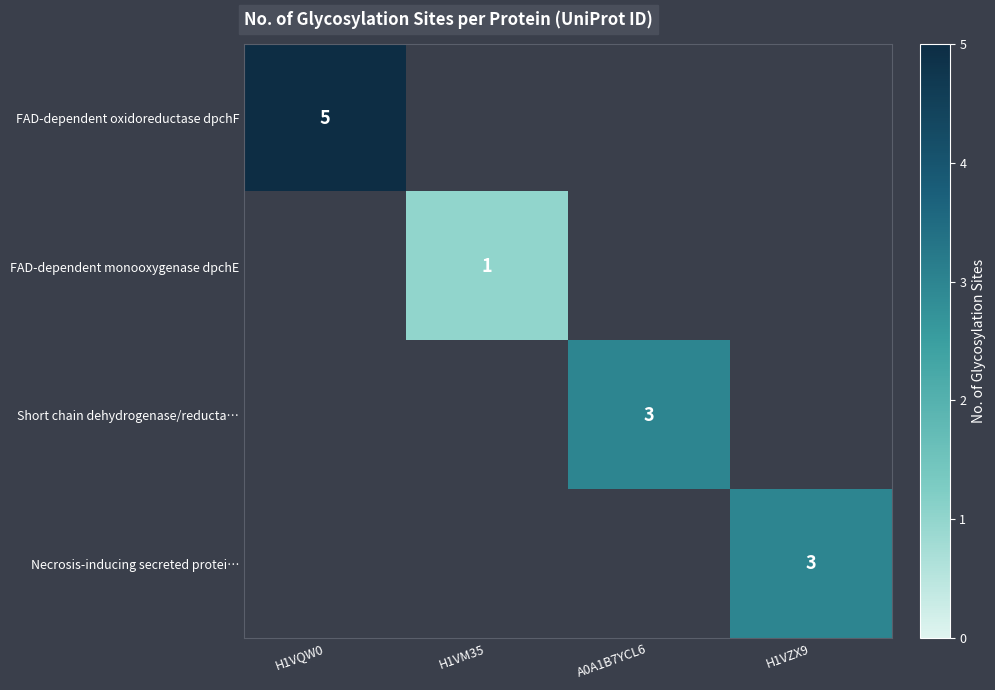

The Necrosis-inducing secreted protei… series shows 1 at H1VZX9. True or false?

False